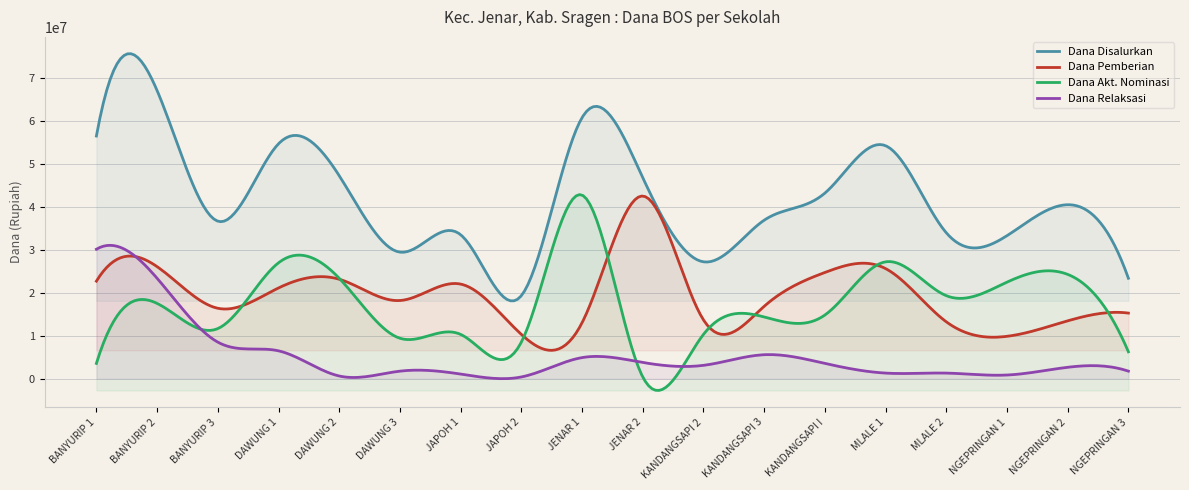

How many times do Dana Relaksasi and Dana Akt. Nominasi cross each other?

3